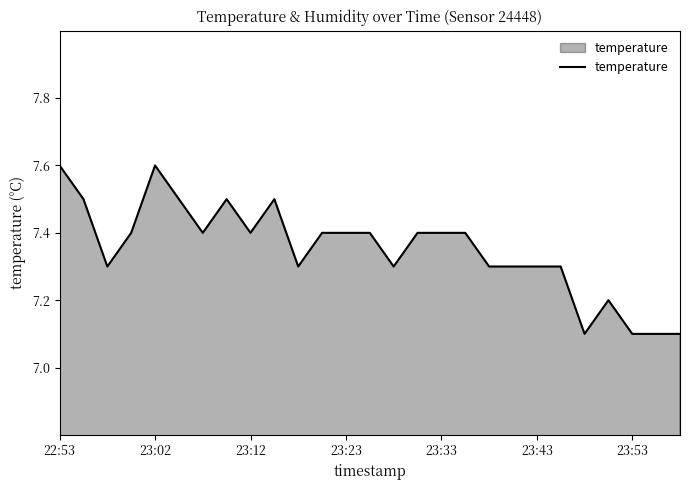

What is the difference between the maximum and minimum values?

0.5